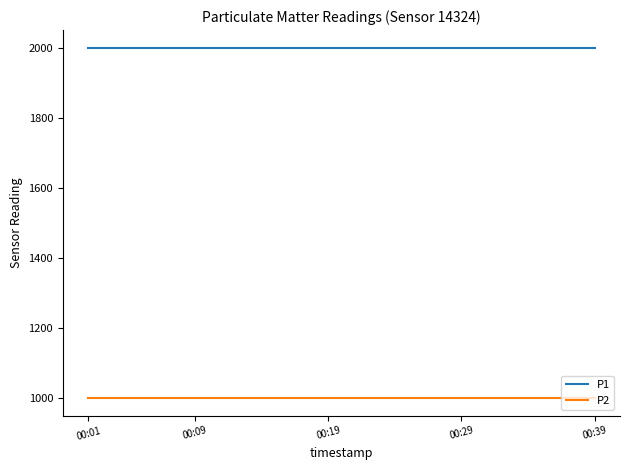

What is the highest value of the P1 series?

1999.9